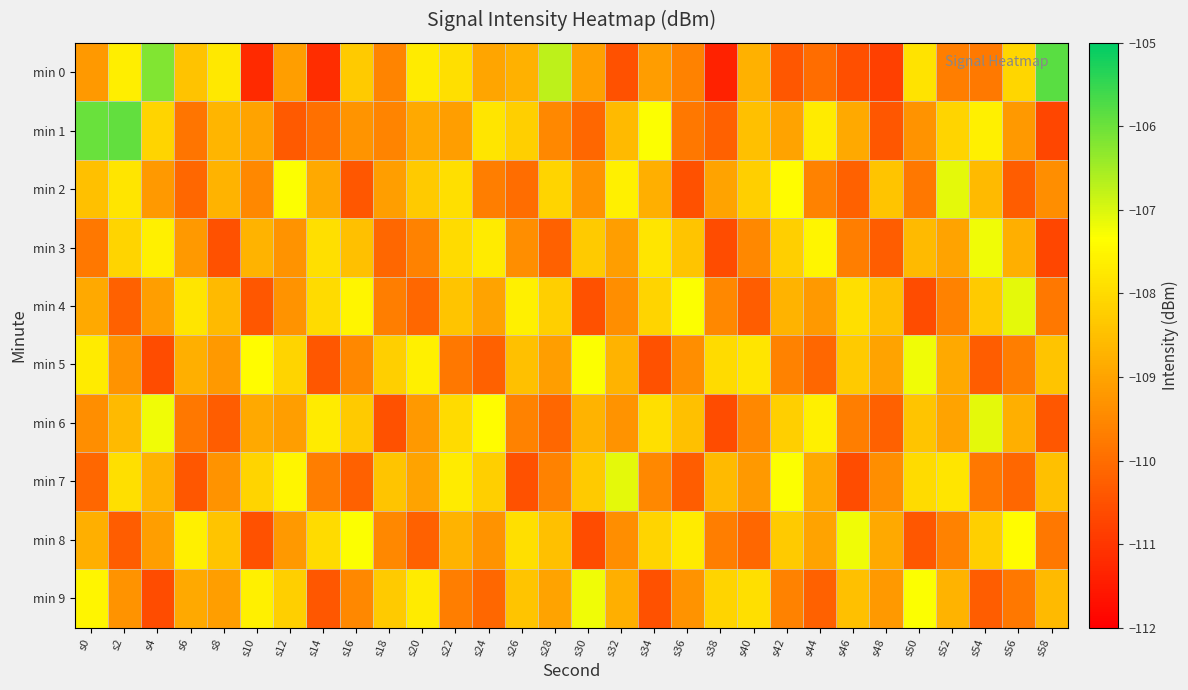

Which category has the highest value across all series?

s58